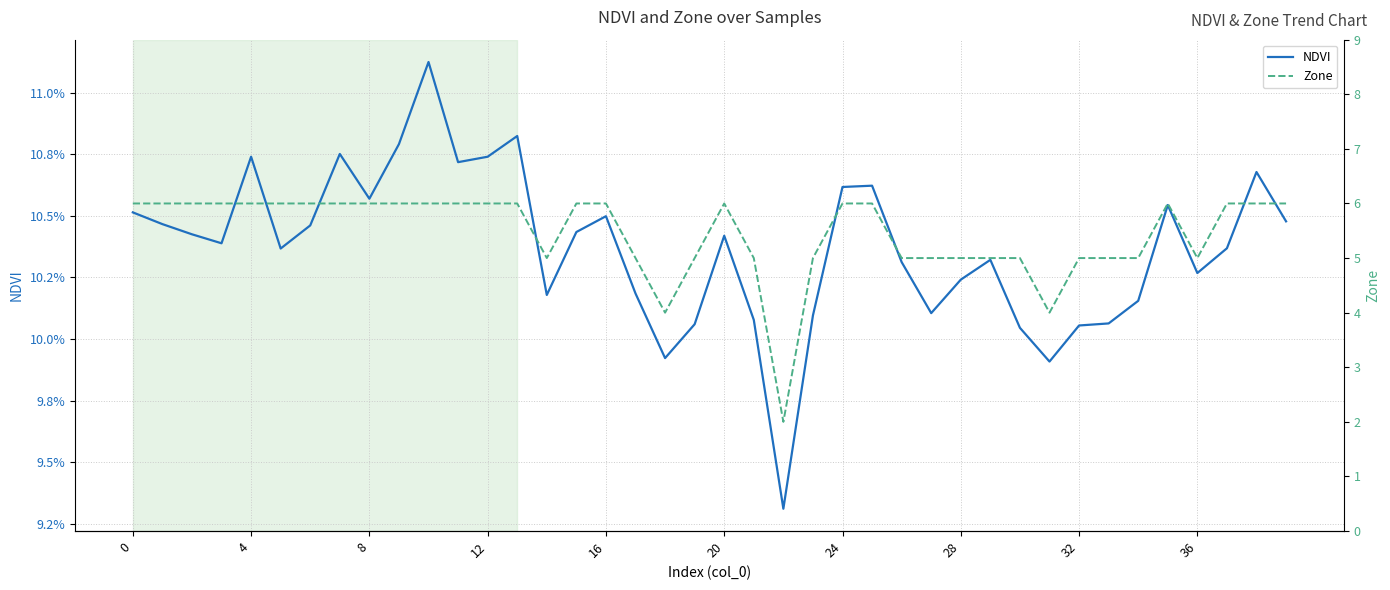

What value does the NDVI series have at 26?

0.1